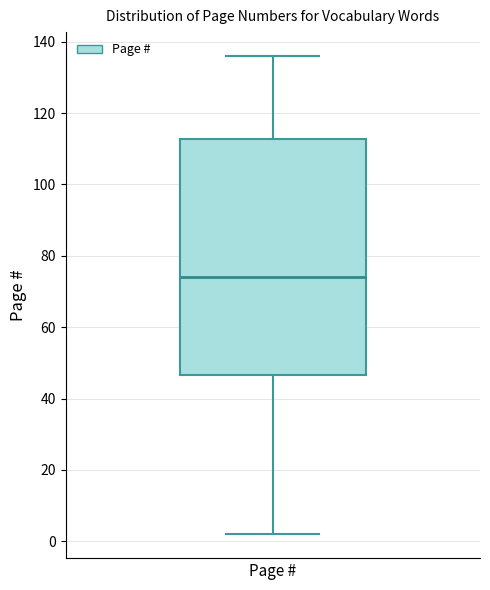

Read this box plot against the y-axis: the position of the median line, the range covered by the box, and the ends of both whiskers. The values are not printed on the chart, so give them approximately, as read against the axis.

median 74, box 46 to 112, whiskers 2 to 136